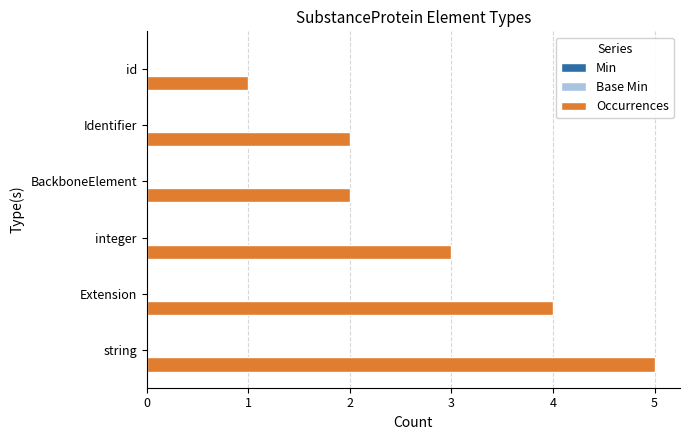

What is the approximate value at integer?

3